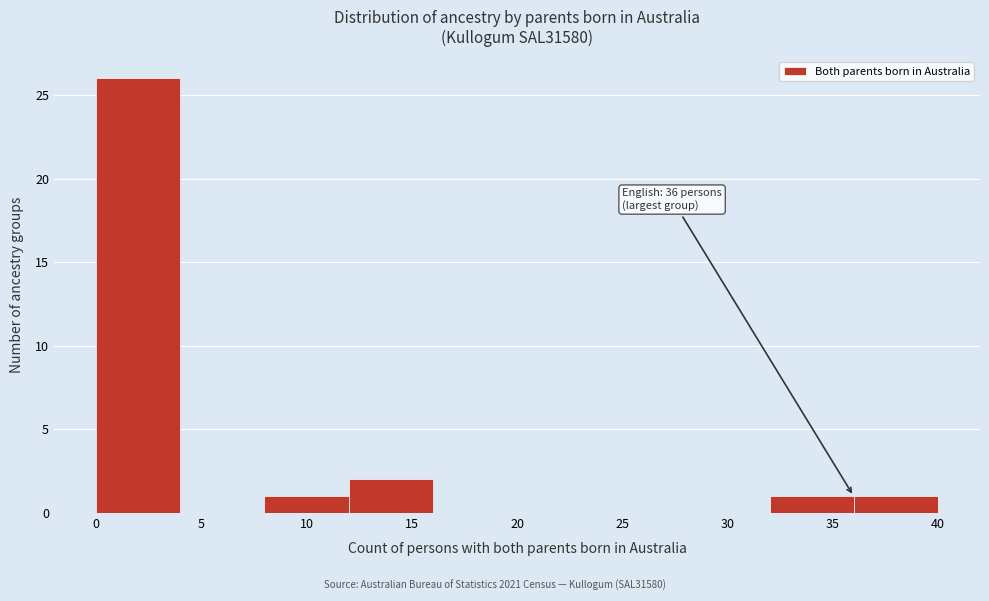

Over which range of the x-axis is the bar tallest?

0 to 4